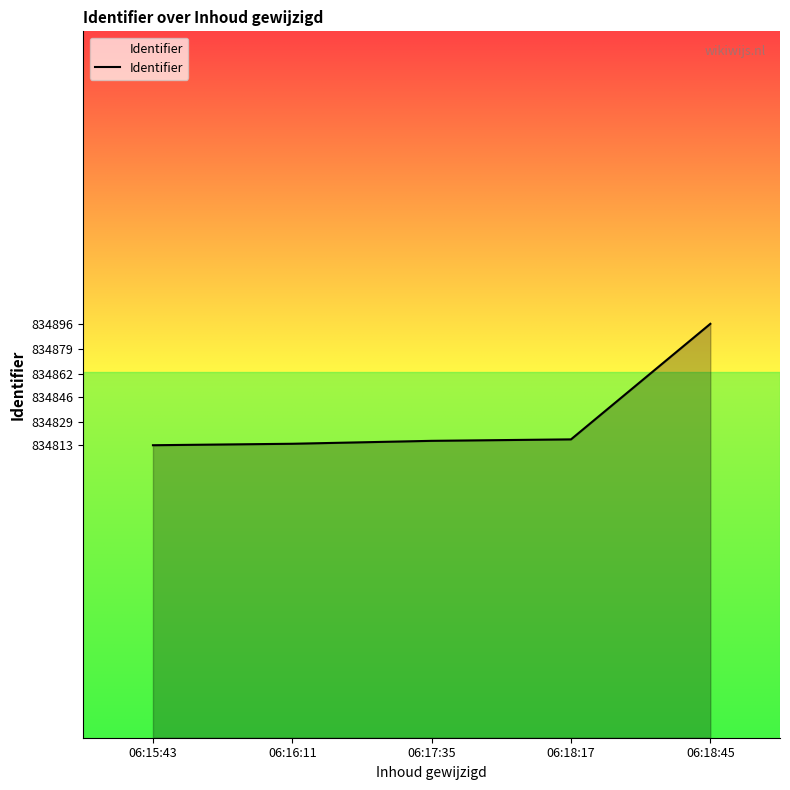

Approximately how many times larger is the value at 06:18:45 compared to 06:18:17?

1.0